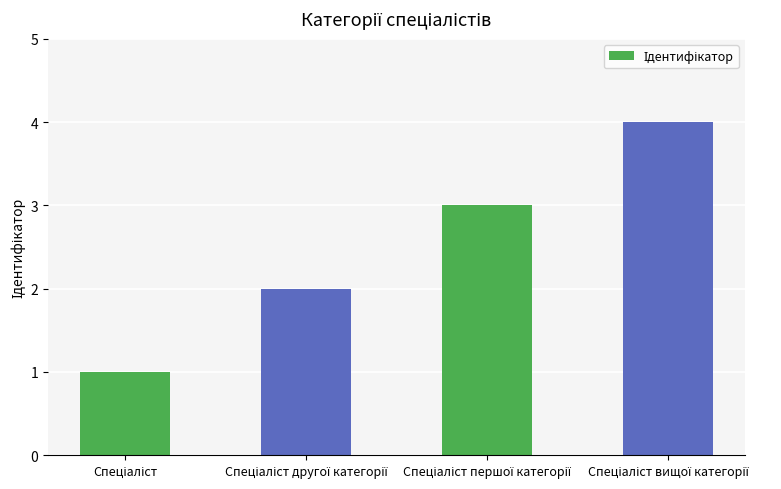

What is the sum of all values?

10